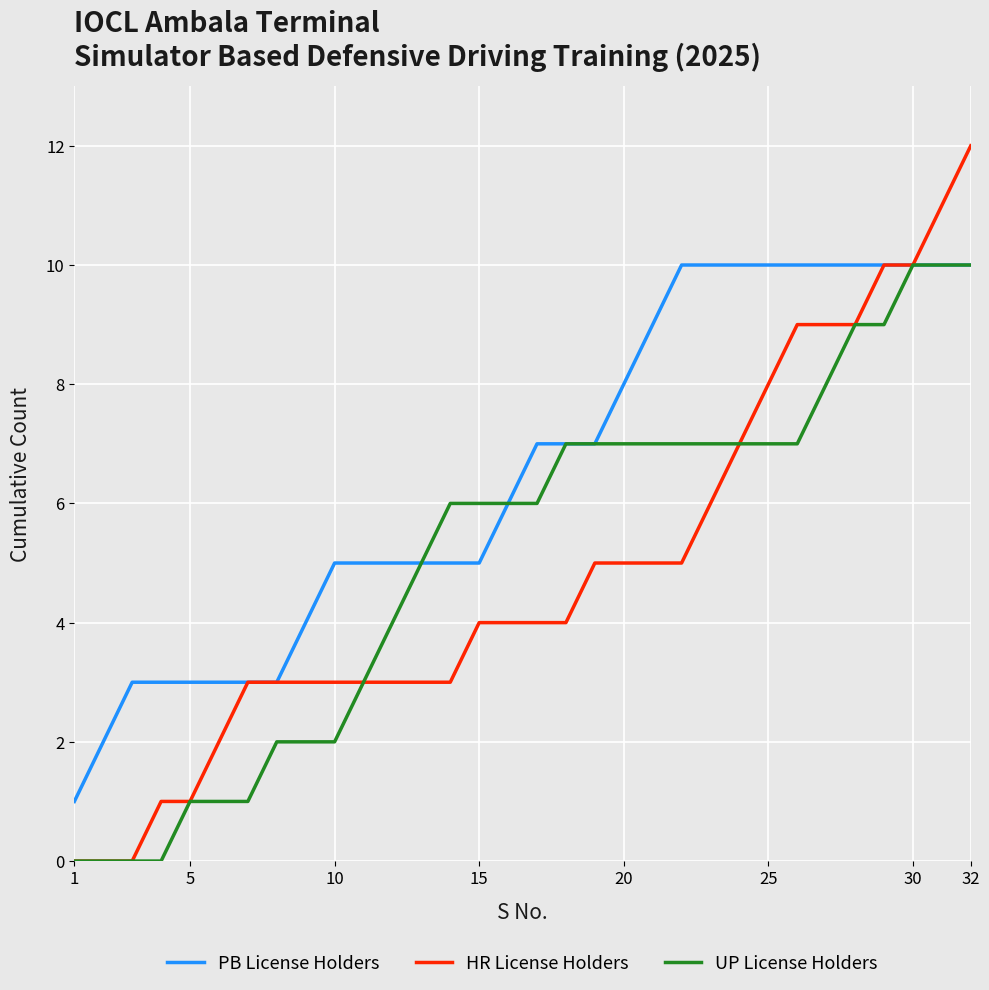

What is the sum of all PB License Holders values?

209